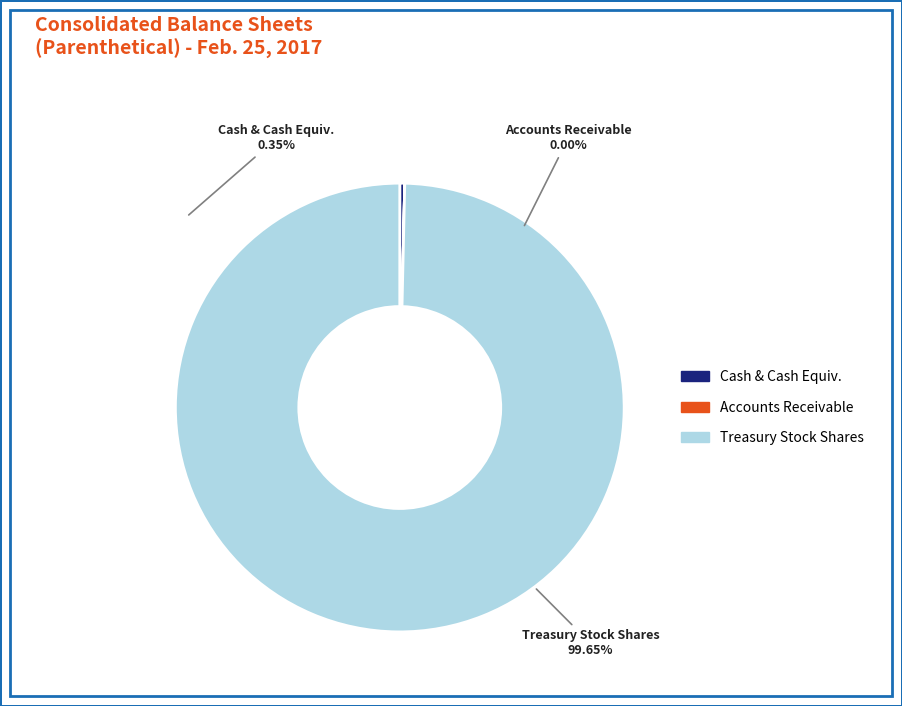

The Treasury stock, shares slice represents 99% of the pie. True or false?

False